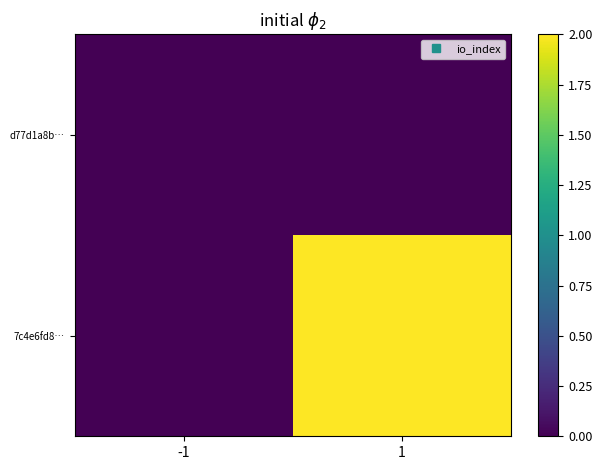

Between -1 and 1, which series saw the biggest shift?

7c4e6fd8…